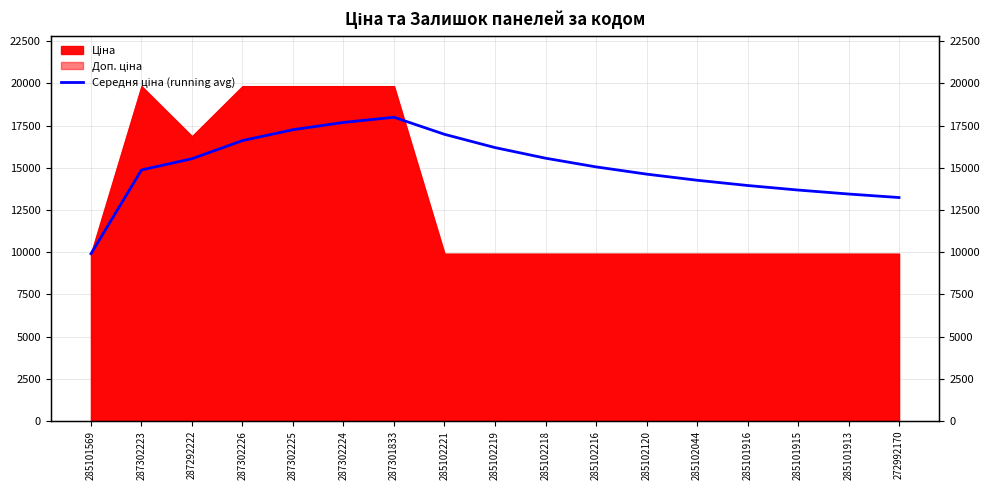

Reading left to right, what are all the values shown in this chart?

9908.5	14869.8	15534.2	16608.4	17253.0	17682.7	17989.6	16979.4	16193.8	15565.2	15051.0	14622.5	14259.8	13949.0	13679.7	13444.0	13236.0